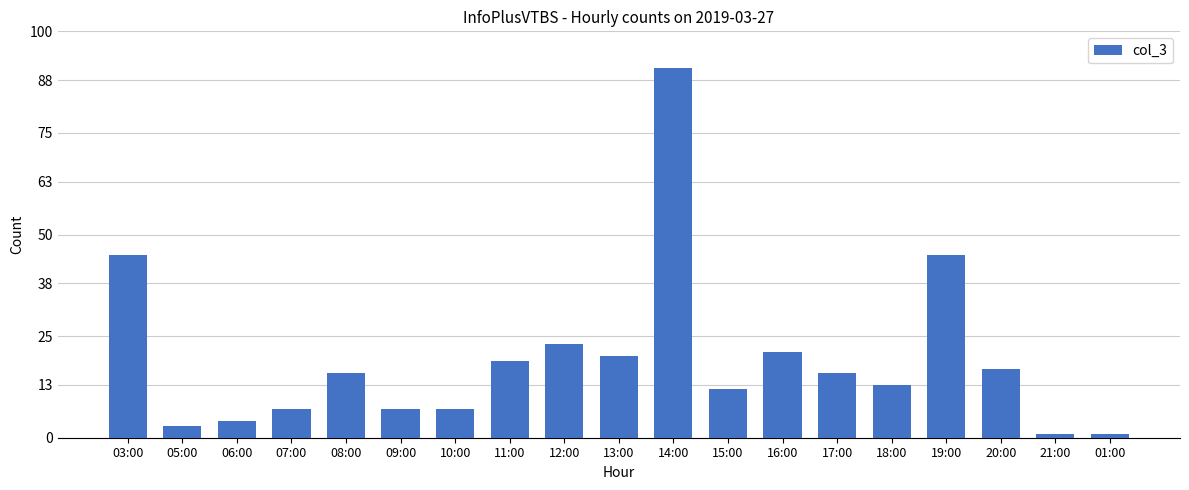

What is the minimum value shown in the chart?

1